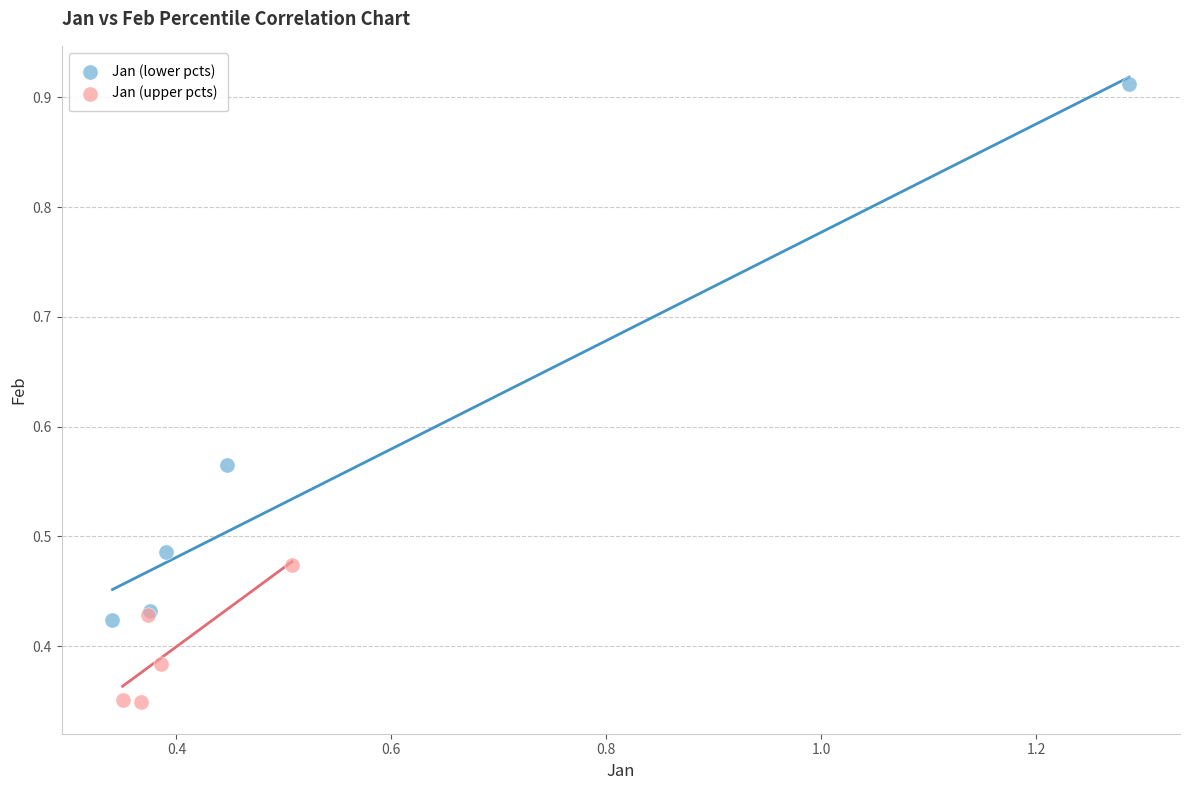

Which series reaches the maximum Y coordinate?

Jan (lower pcts)